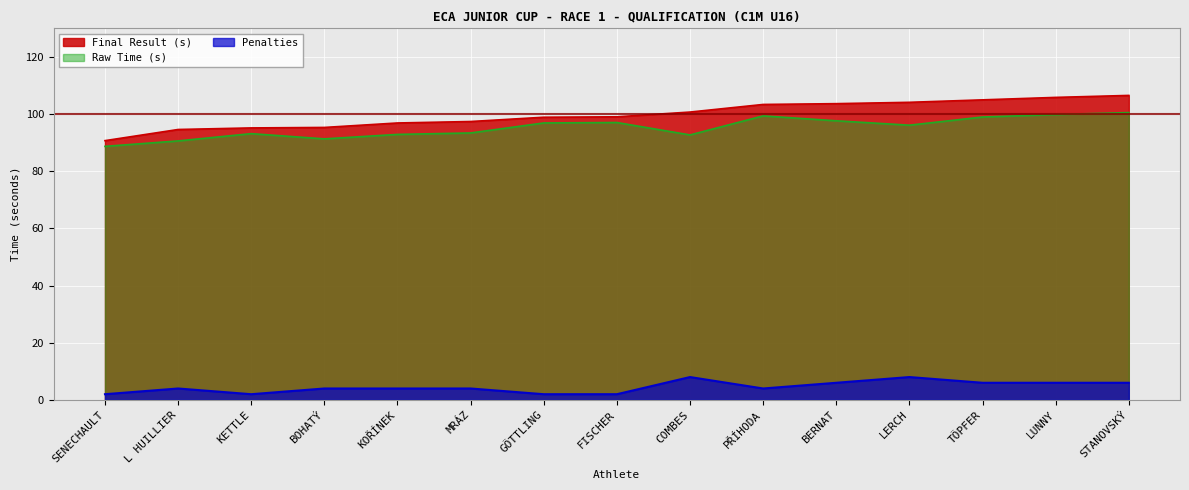

How many interior local valleys does the Raw Time (s) series have?

3